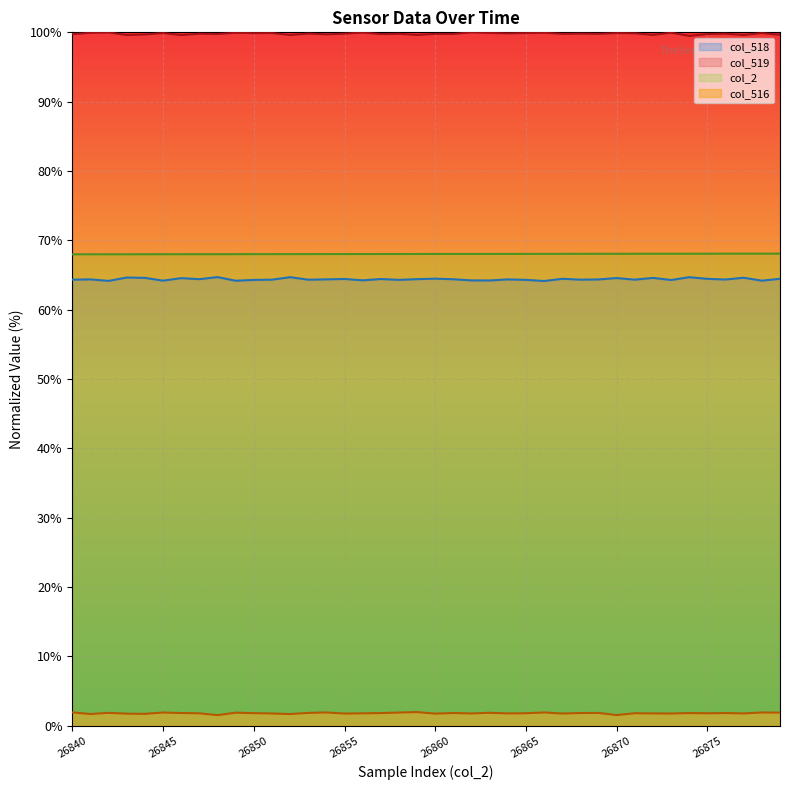

Which series has the widest spread of values?

col_518